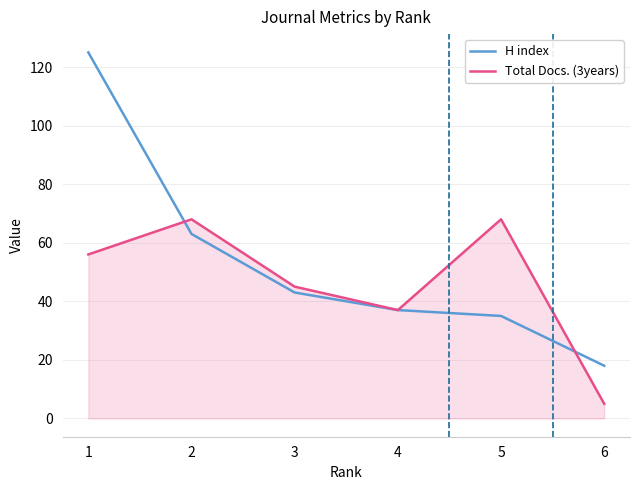

What are all the series names shown in the legend?

H index, Total Docs. (3years)